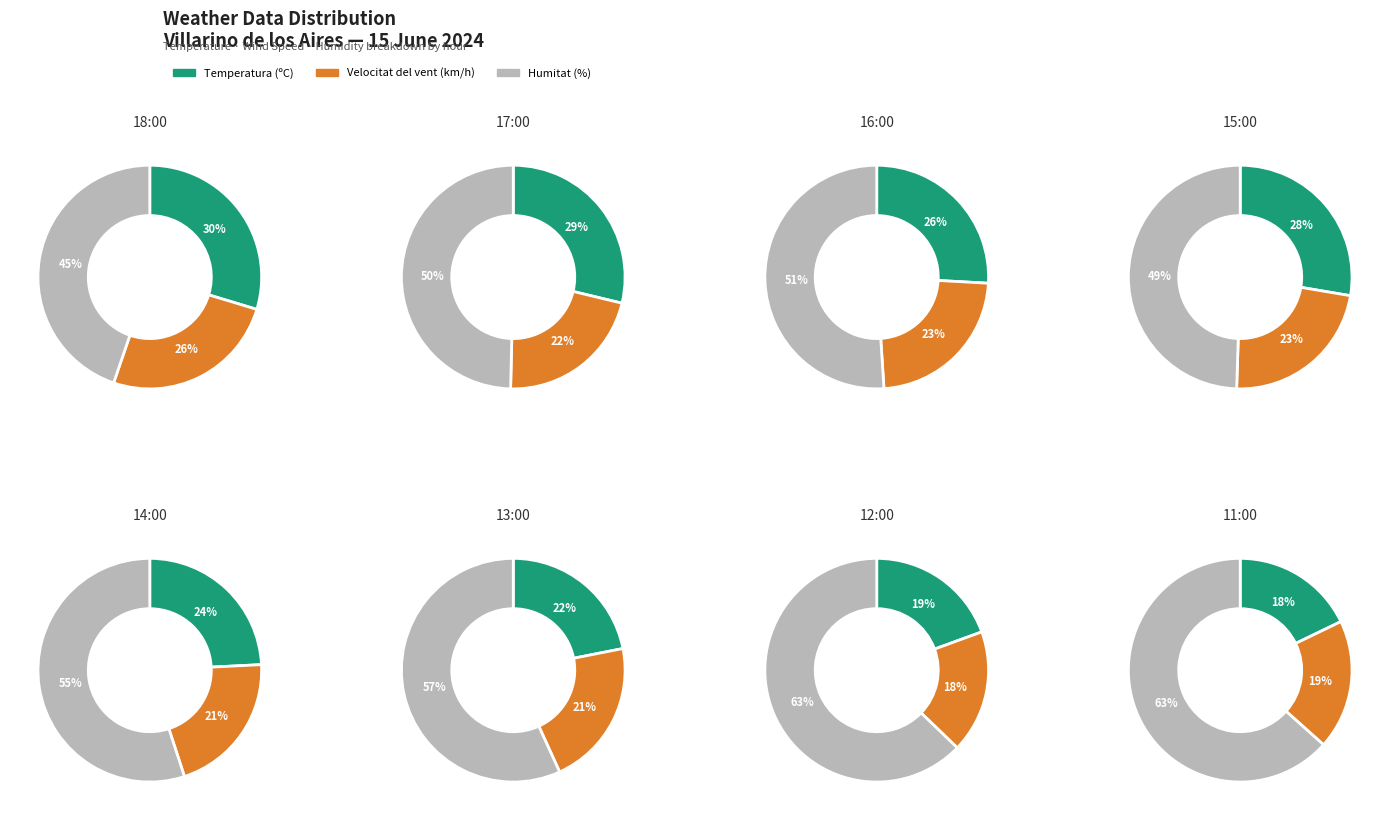

The 18:00 slice represents 21% of the pie. True or false?

False